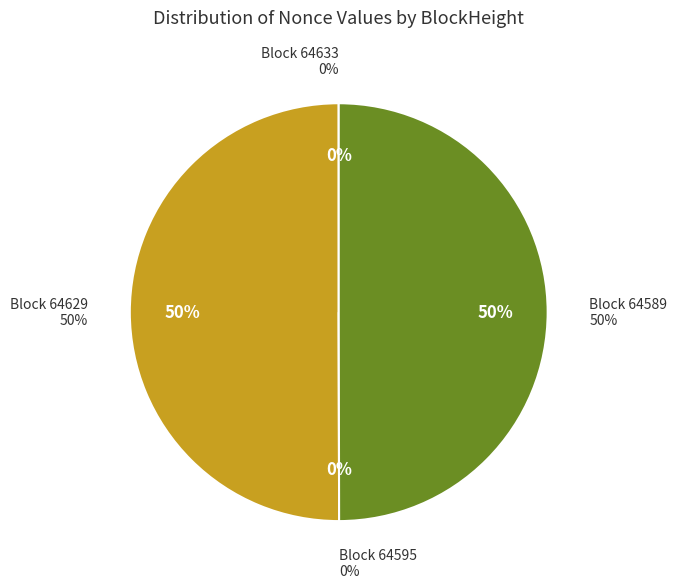

To the nearest percent, what is the average slice percentage?

25%